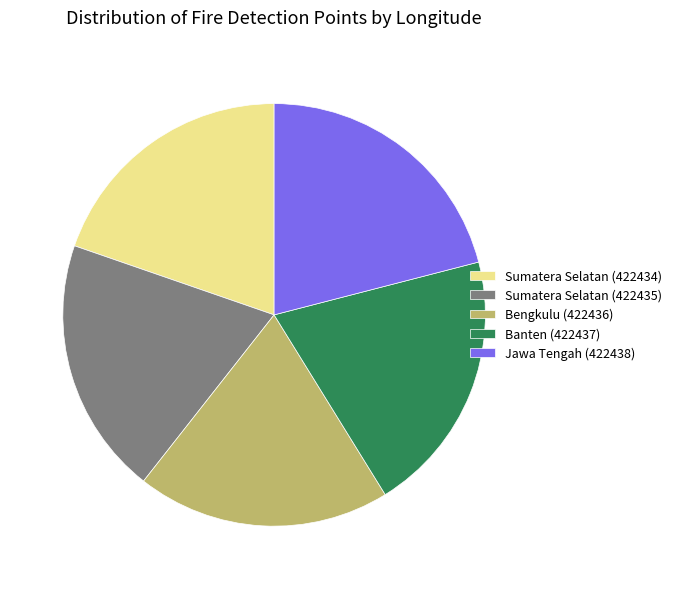

Which slice is the largest?

Jawa Tengah (422438)